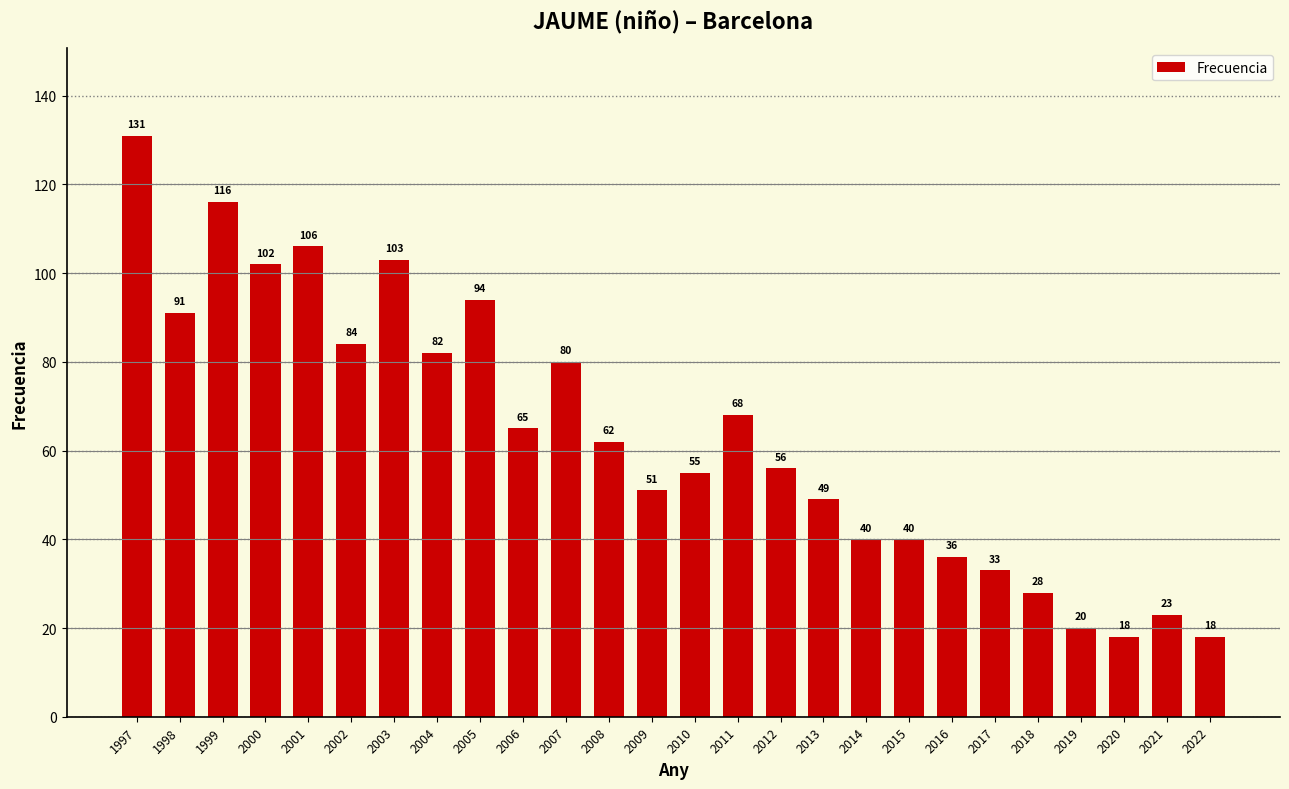

Which category has the highest value across all series?

1997